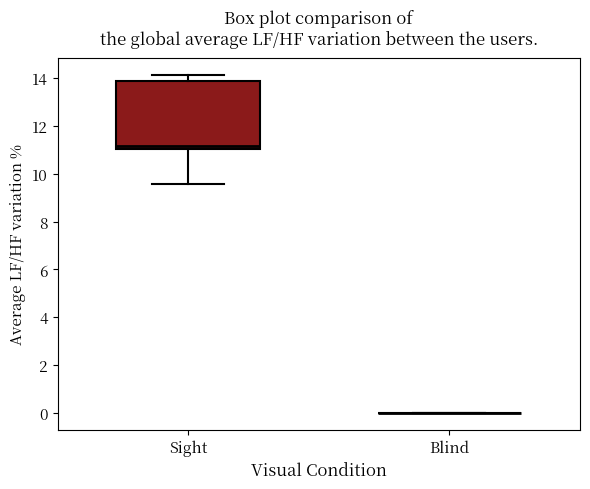

Where does the median line of the box for Sight sit on the y-axis? The values are not printed on the chart, so give them approximately, as read against the axis.

11.2